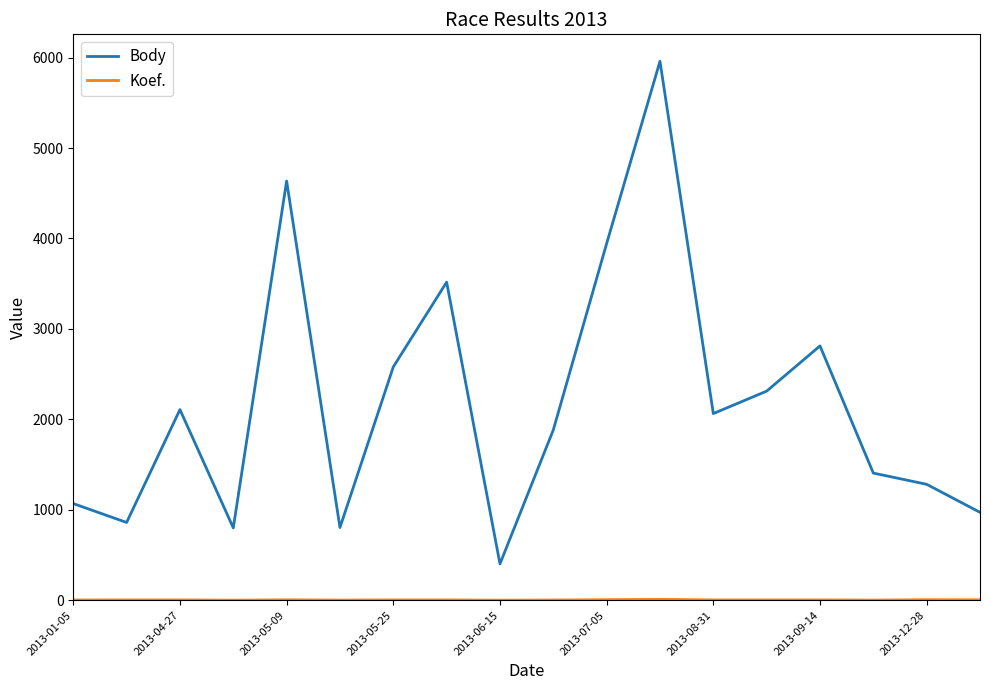

Which series has the largest total across all categories?

Body